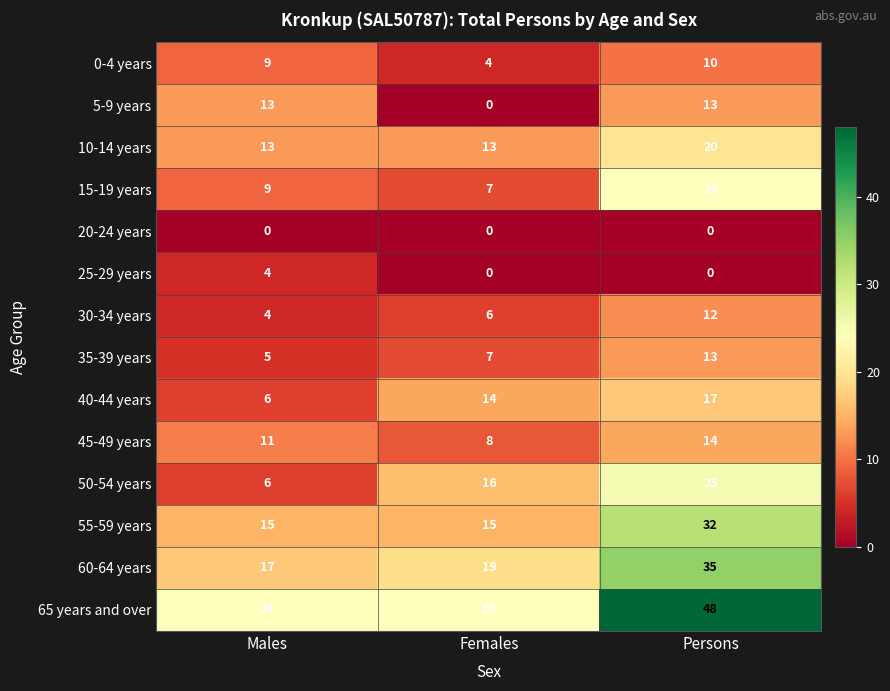

The value of 20-24 years at Females is 0. True or false?

True